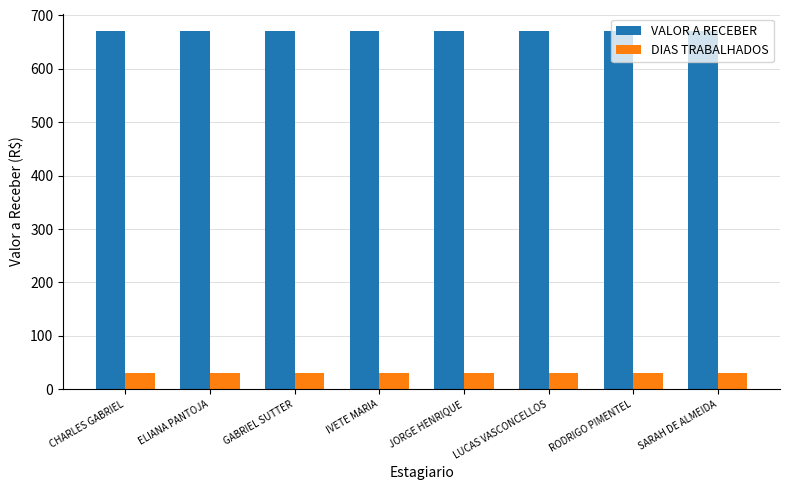

What are all the series names shown in the legend?

VALOR A RECEBER, DIAS TRABALHADOS